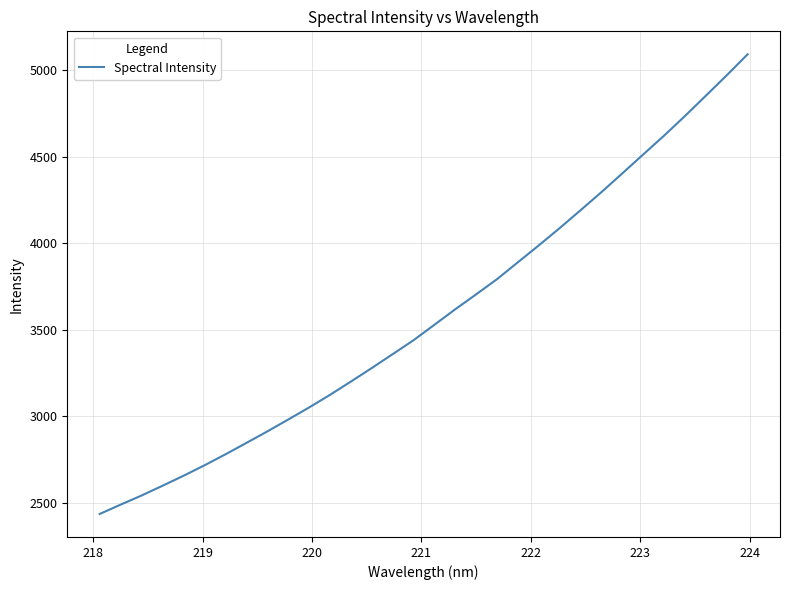

Reading left to right, extract all data points from this chart.

2434.3	2488.3	2541.0	2597.4	2654.8	2715.1	2778.4	2844.2	2910.6	2979.3	3049.2	3122.0	3198.8	3277.2	3357.4	3438.1	3527.4	3617.2	3703.5	3791.3	3889.1	3986.5	4086.5	4189.8	4294.5	4402.8	4512.2	4620.9	4734.5	4851.6	4969.6	5090.8